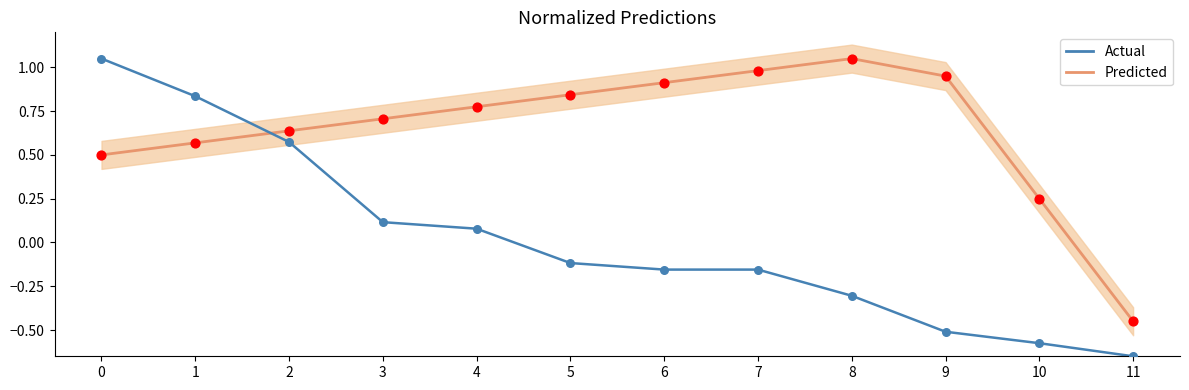

Which series has the widest spread of Y values?

Actual